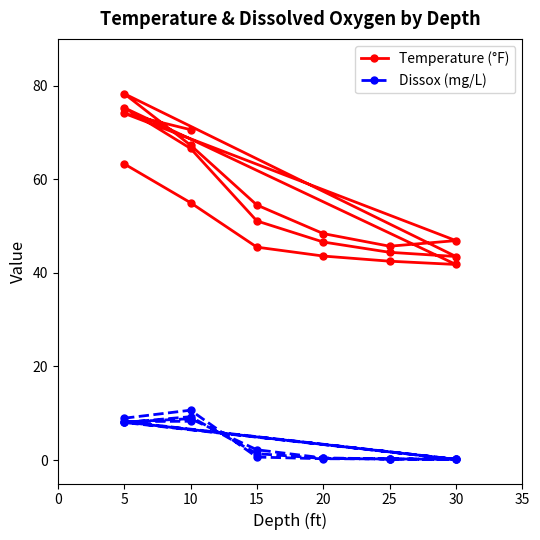

What are all the series names shown in the legend?

Temperature (°F), Dissox (mg/L)